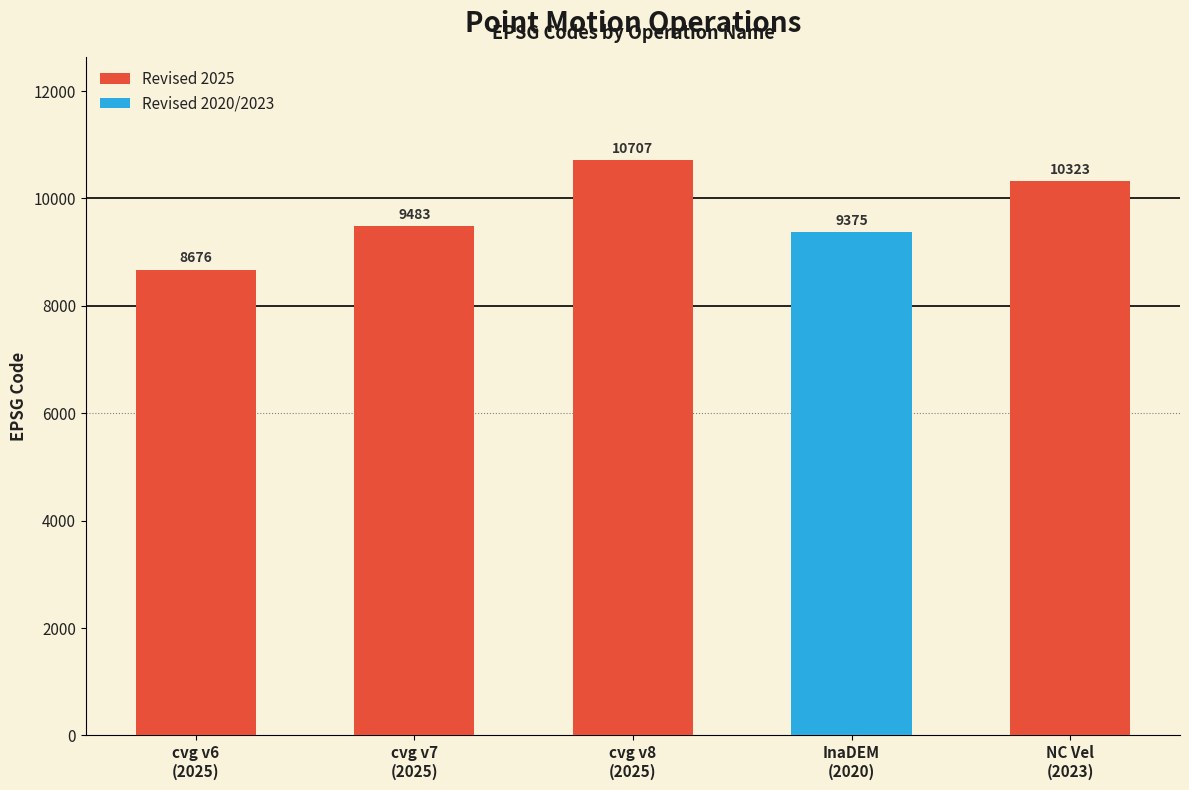

What is the difference between the maximum and minimum values in the Revised 2025 series?

2031